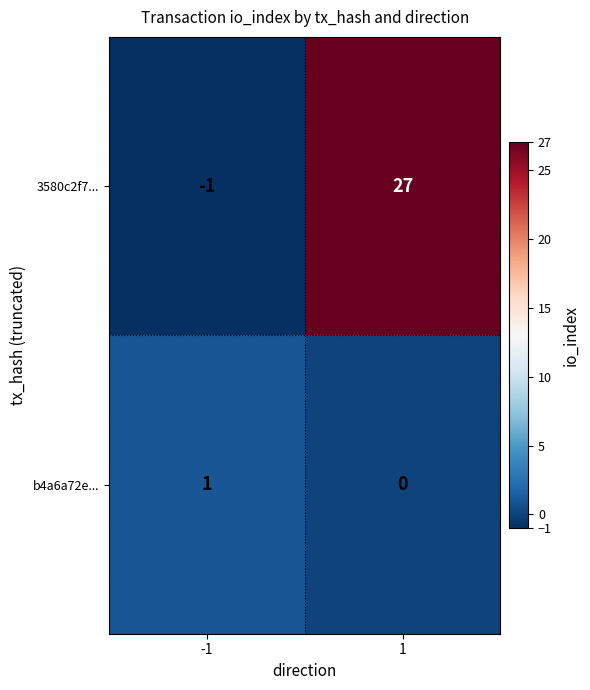

Rank the series by their average value, from highest to lowest.

3580c2f7..., b4a6a72e...